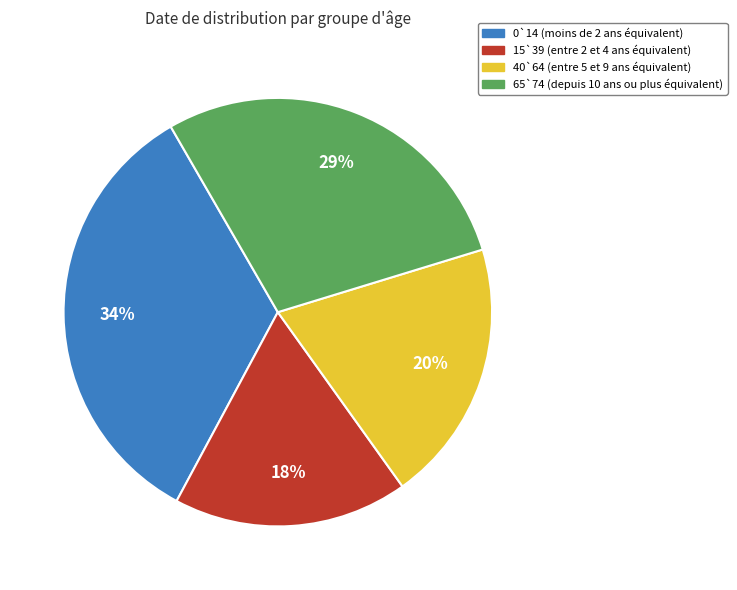

Does any single category account for the majority?

No